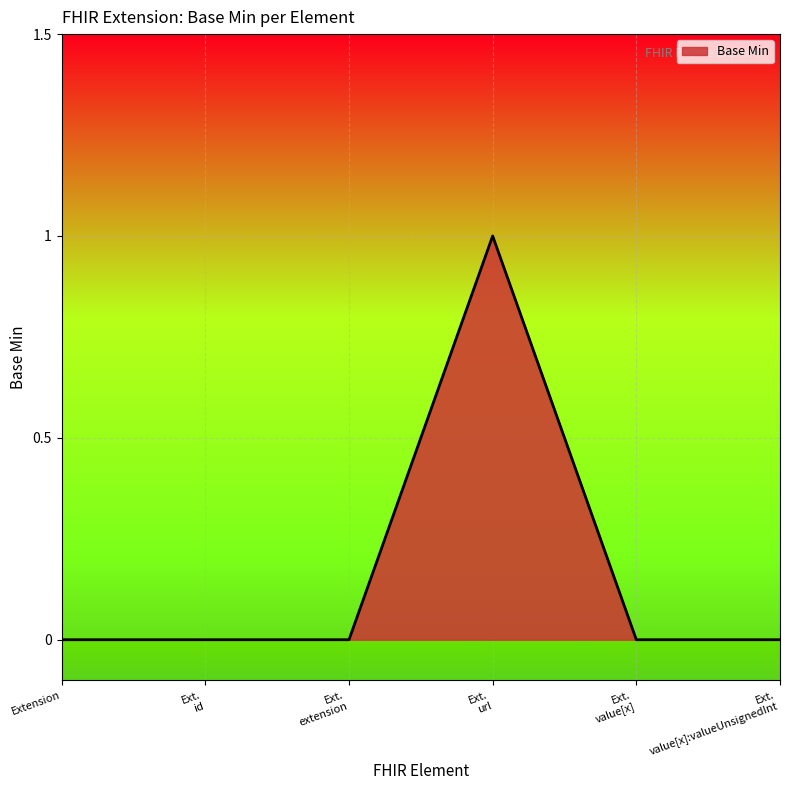

Reading left to right, transcribe all the data shown in this chart.

0	0	0	1	0	0